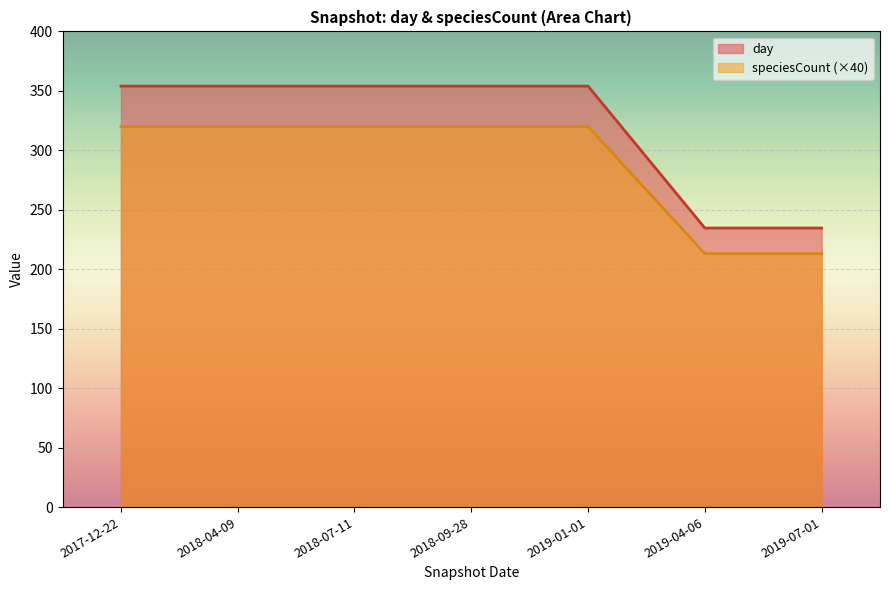

At which label is speciesCount closest to 8?

2017-12-22